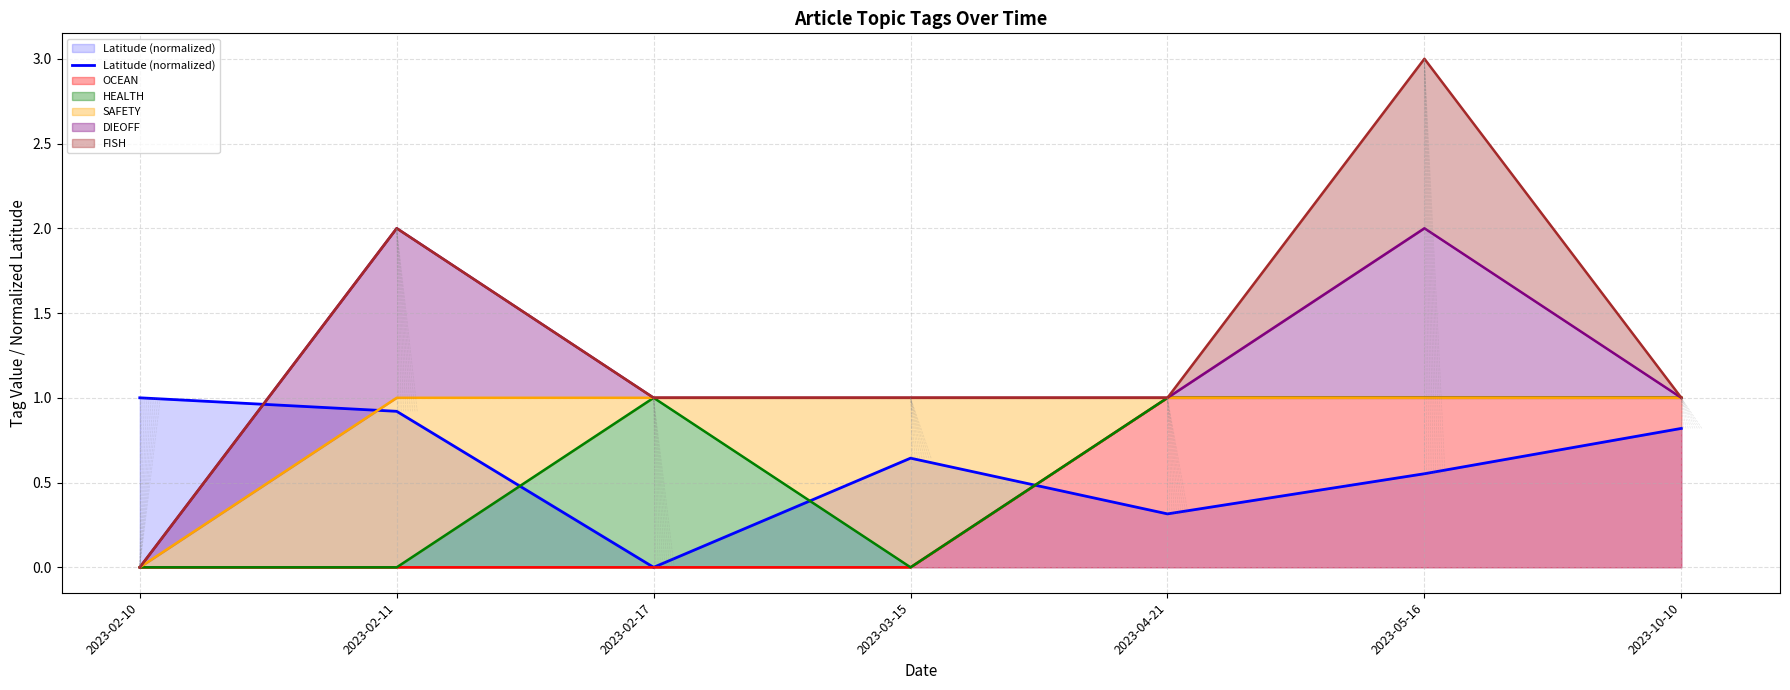

How many interior local peaks (higher than both neighbors) does the data have?

1